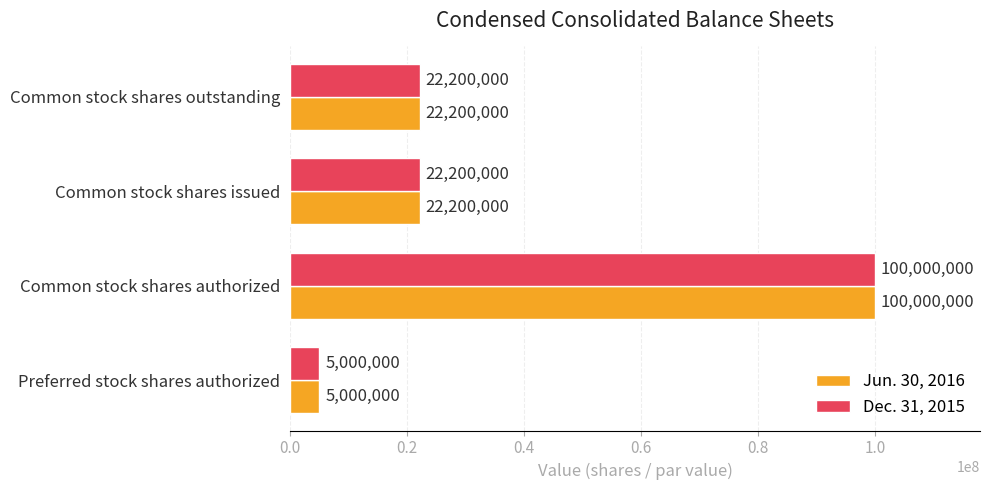

Count the Dec. 31, 2015 values in the range 22200000 to 100000000.

3